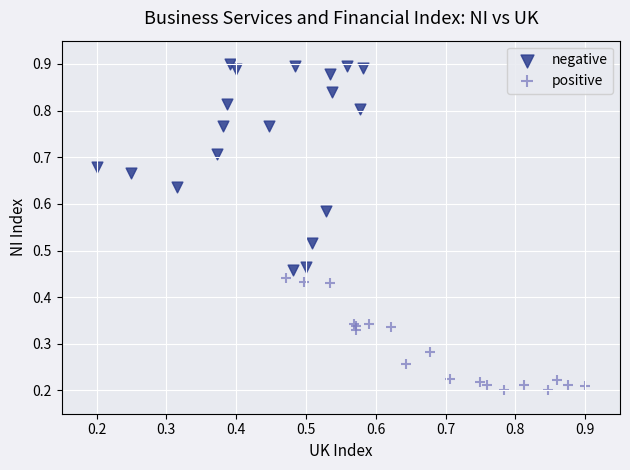

Which series has the widest spread of Y values?

negative